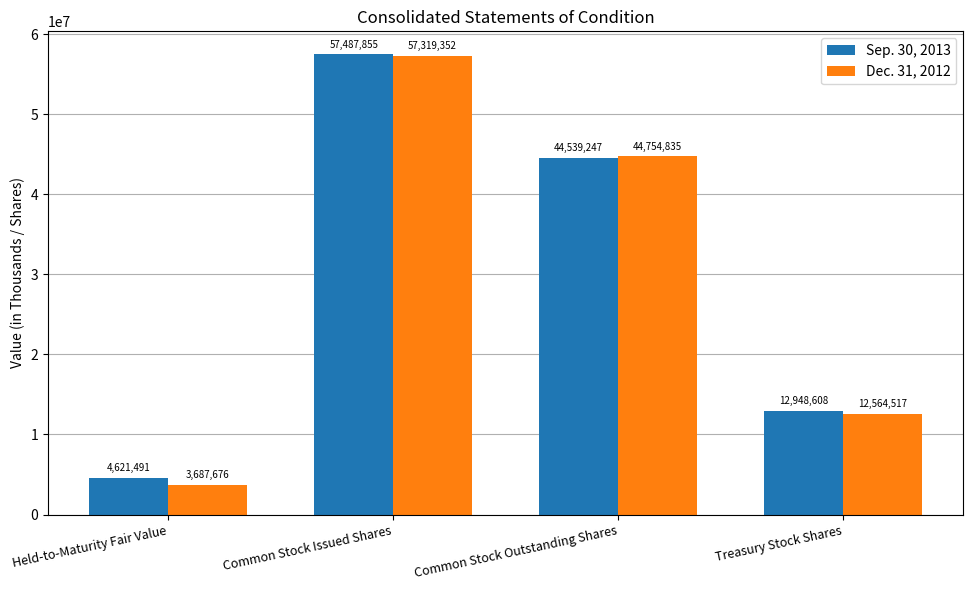

What is the difference between the highest and lowest values at Common Stock Issued Shares?

168503